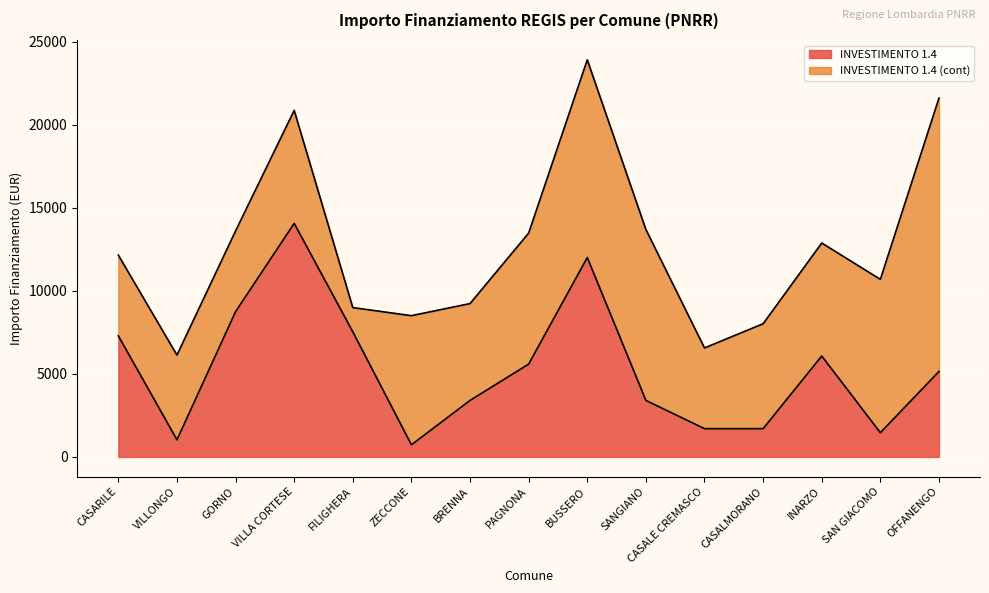

Which category has the lowest value across all series?

ZECCONE